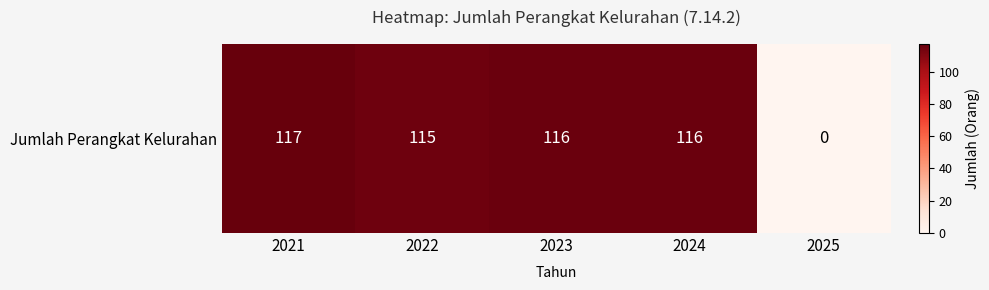

Where does the data first go above 116?

2021